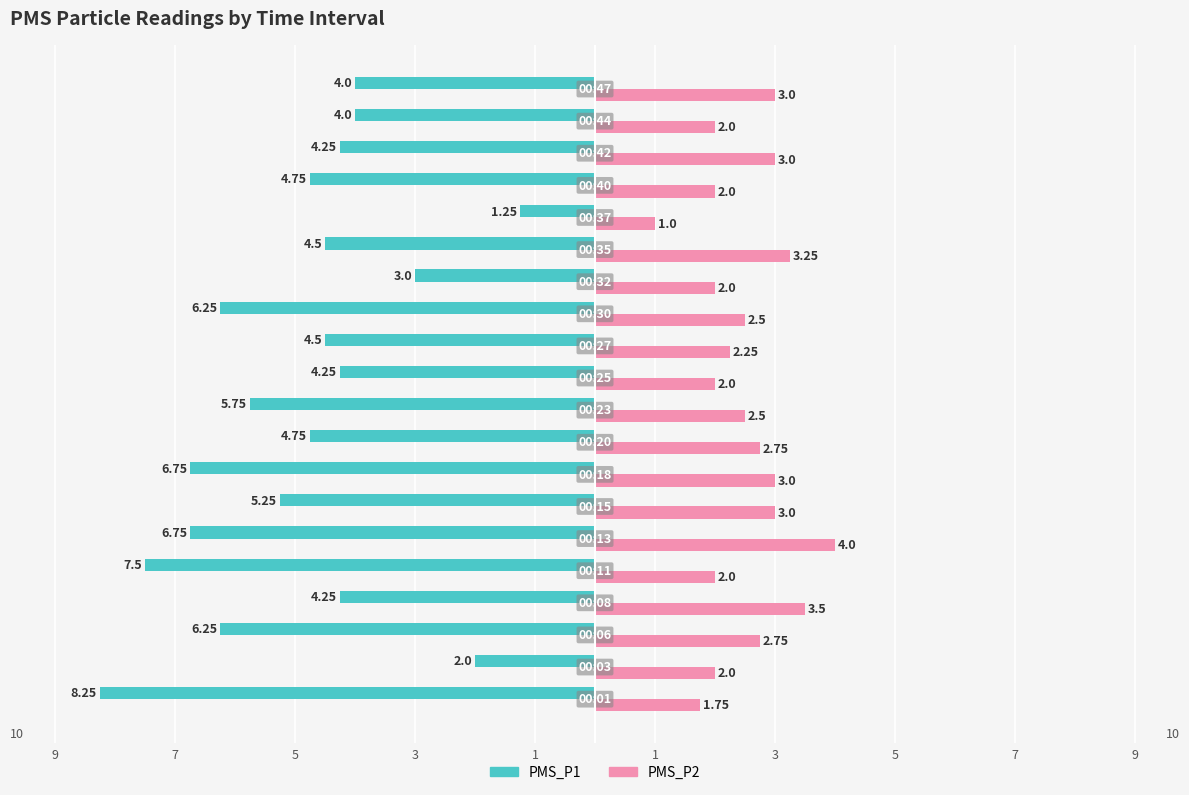

What are all the series names shown in the legend?

PMS_P1, PMS_P2